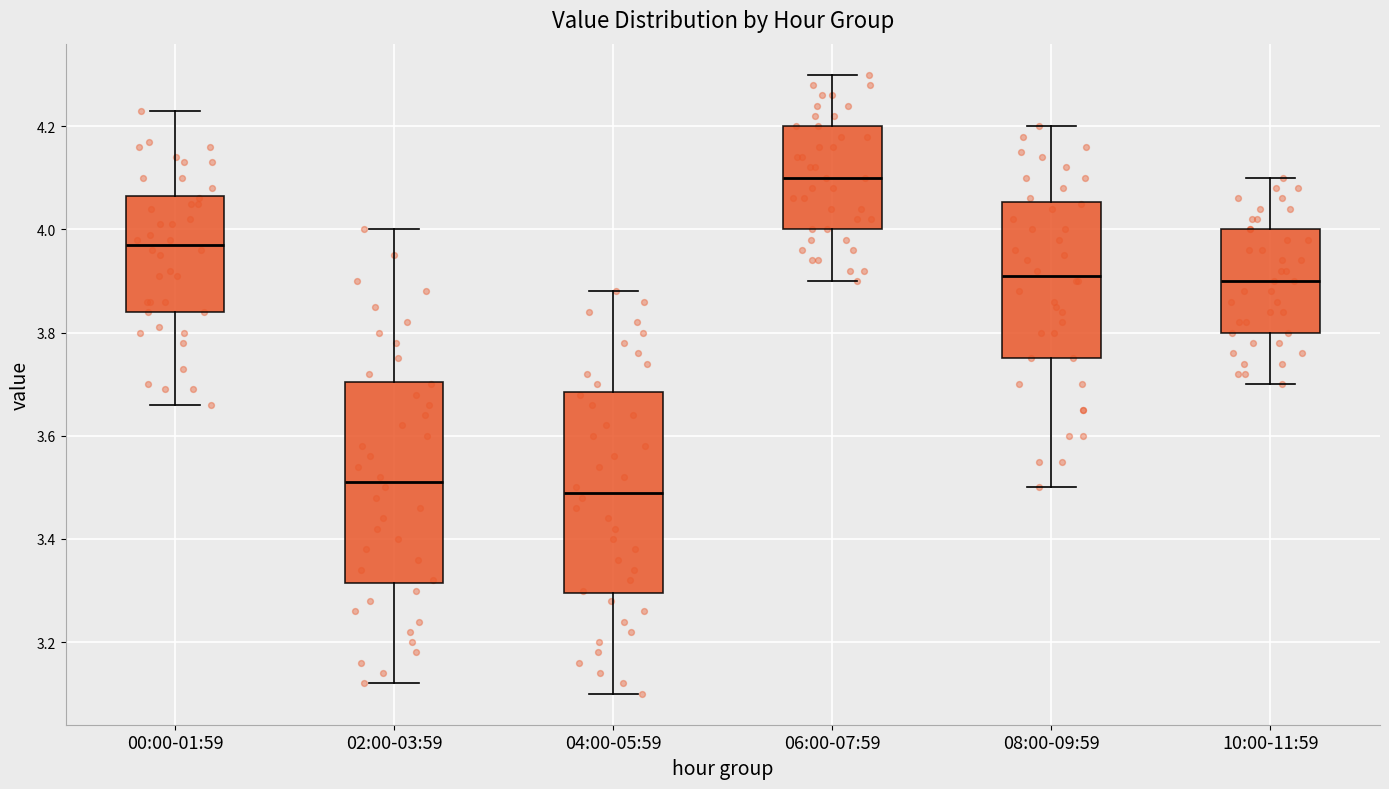

Reading left to right, transcribe this box plot: for each box, give where its median line is, the range the box spans, and where its two whiskers end, as read against the y-axis. The values are not printed on the chart, so give them approximately, as read against the axis.

00:00-01:59: median 3.98, box 3.84 to 4.06, whiskers 3.66 to 4.24
02:00-03:59: median 3.52, box 3.32 to 3.70, whiskers 3.12 to 4.00
04:00-05:59: median 3.50, box 3.30 to 3.68, whiskers 3.10 to 3.88
06:00-07:59: median 4.10, box 4.00 to 4.20, whiskers 3.90 to 4.30
08:00-09:59: median 3.92, box 3.76 to 4.06, whiskers 3.50 to 4.20
10:00-11:59: median 3.90, box 3.80 to 4.00, whiskers 3.70 to 4.10